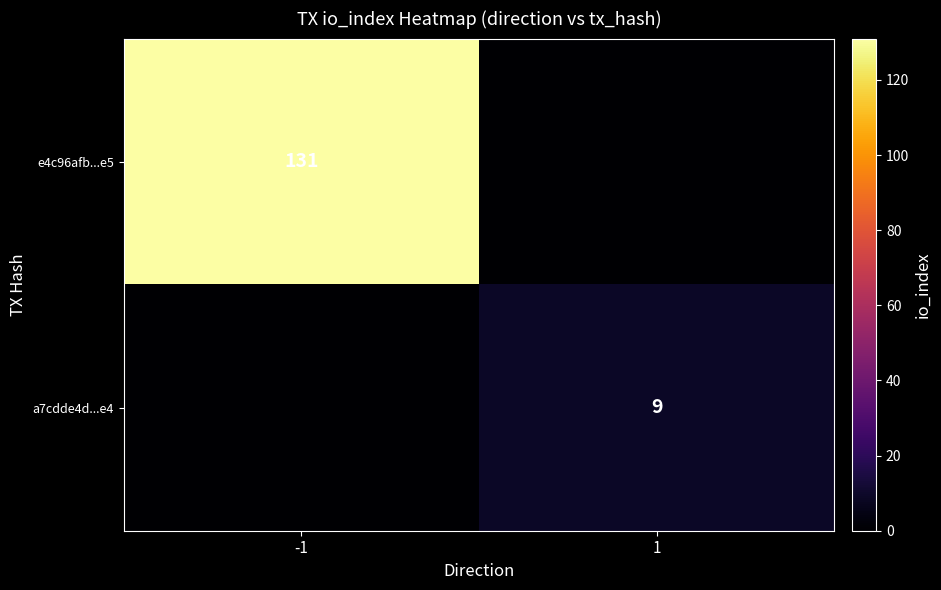

Which category has the lowest value in the e4c96afb...e5 series?

1